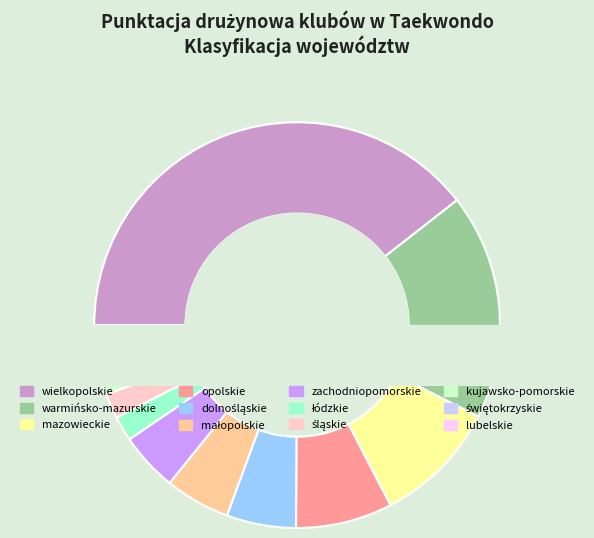

Which has a higher value, kujawsko-pomorskie or małopolskie?

małopolskie